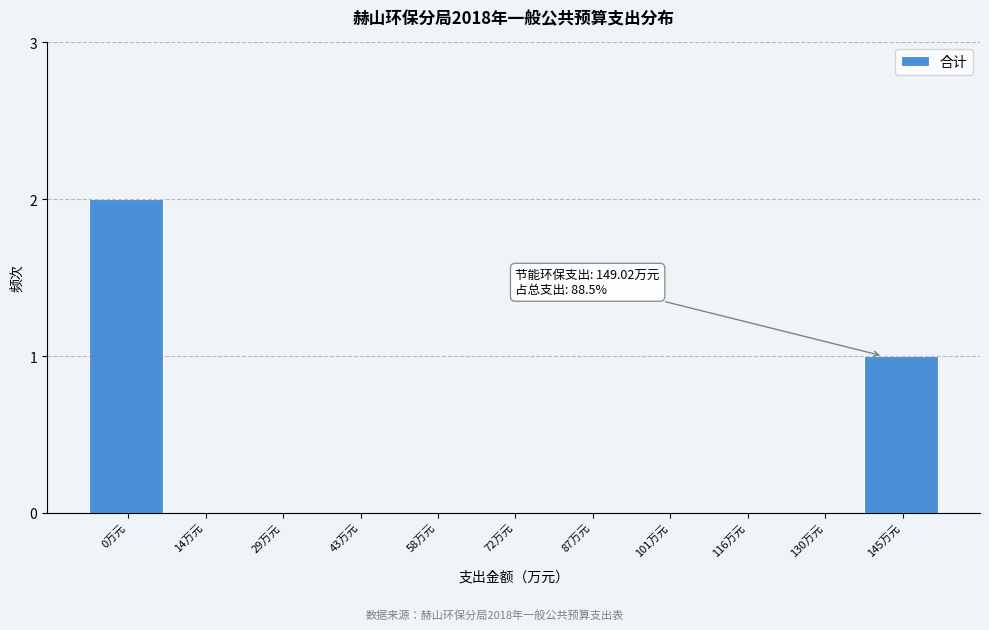

Reading right to left, list all the values displayed in this chart.

145万元=1	130万元=0	116万元=0	101万元=0	87万元=0	72万元=0	58万元=0	43万元=0	29万元=0	14万元=0	0万元=2